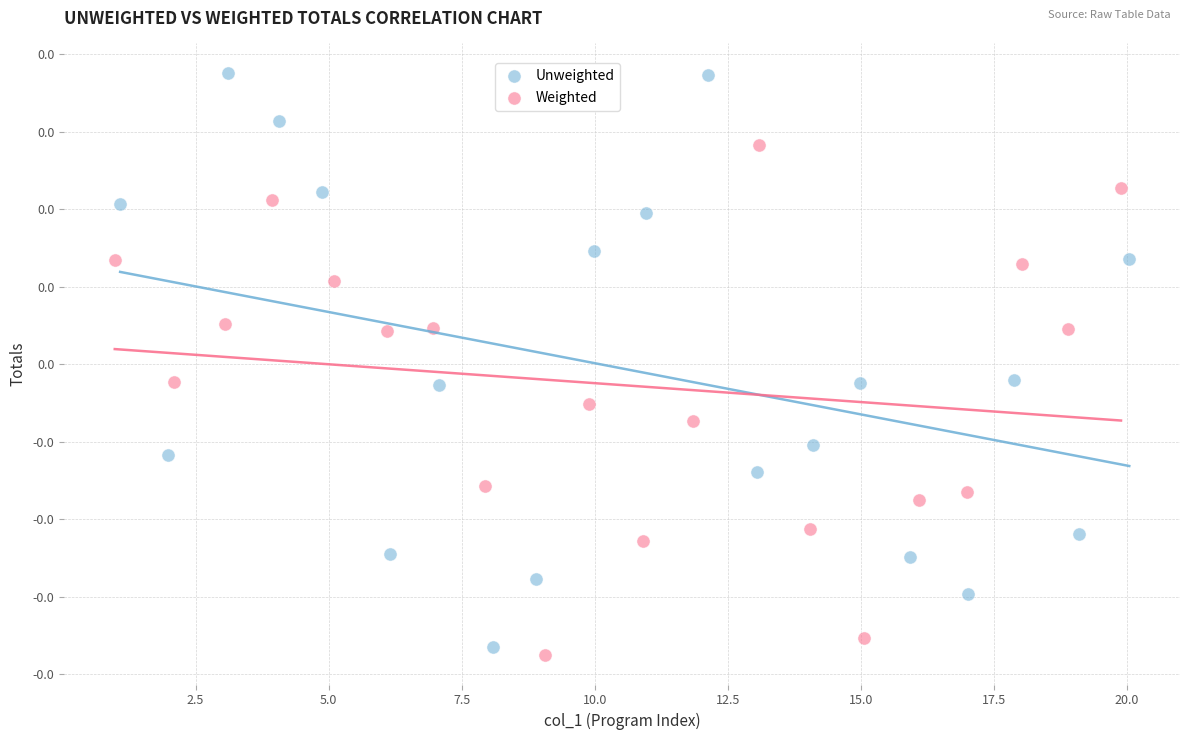

What are all the series names shown in the legend?

Unweighted, Weighted